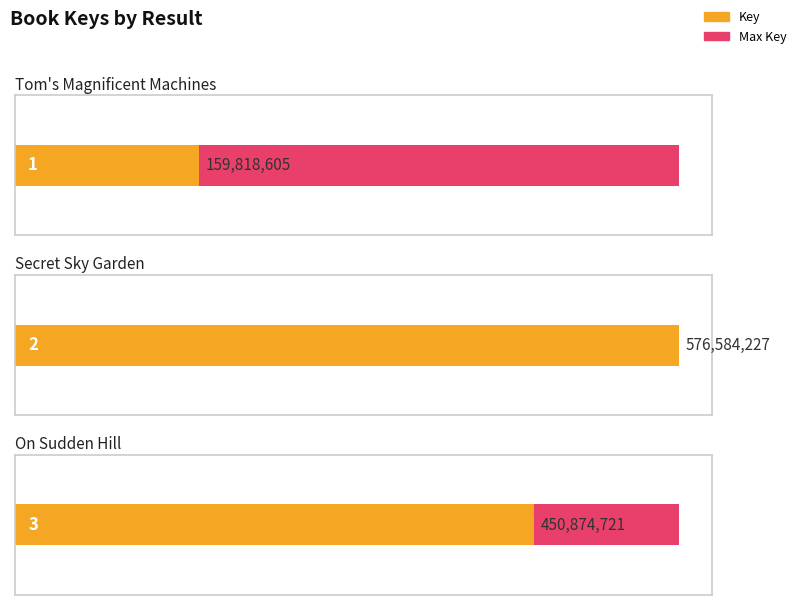

How many bars are there in total?

3